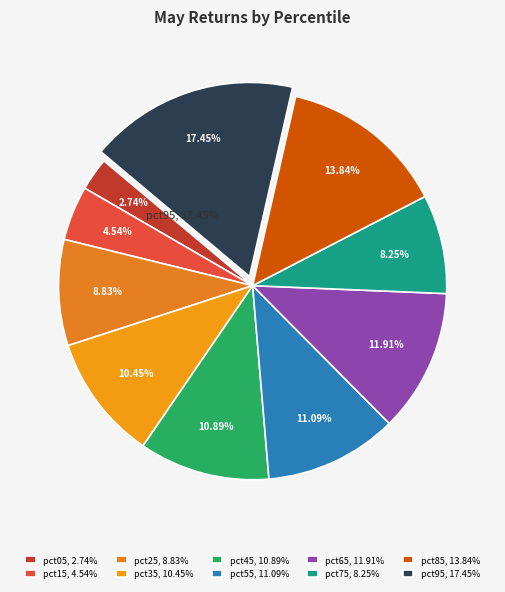

What percentage is the pct25 slice, to the nearest percent?

9%